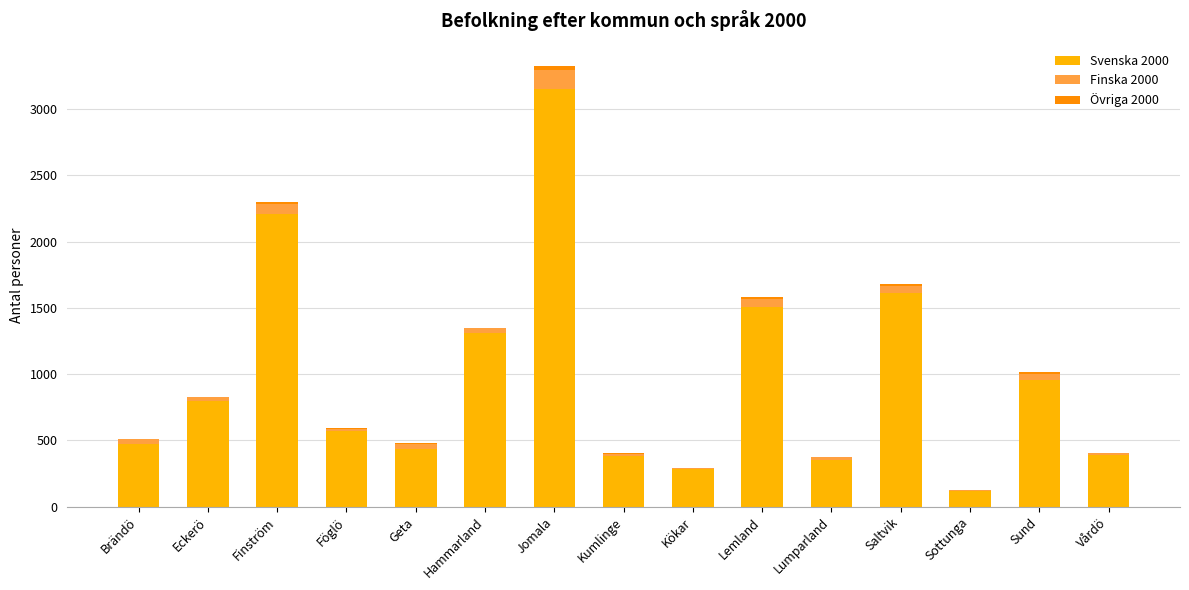

What is the sum of all Svenska 2000 values?

14554